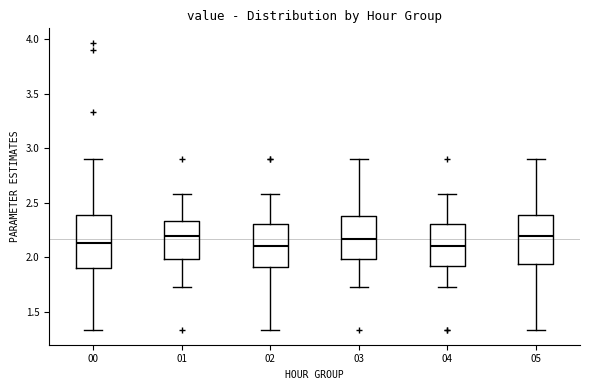

Where does the lower whisker of the box at x = 05 end on the y-axis? The values are not printed on the chart, so give them approximately, as read against the axis.

1.35